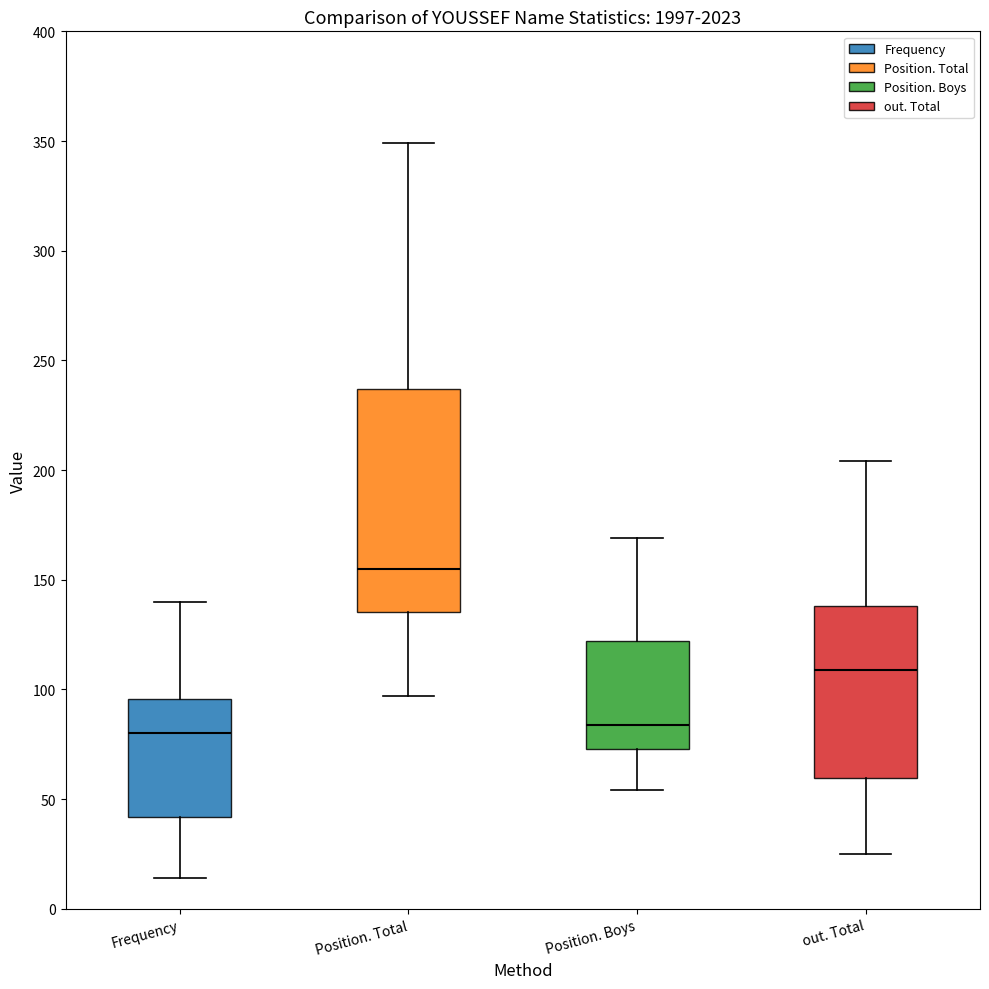

Comparing the boxes themselves (not the whiskers), which one is the tallest?

Position. Total